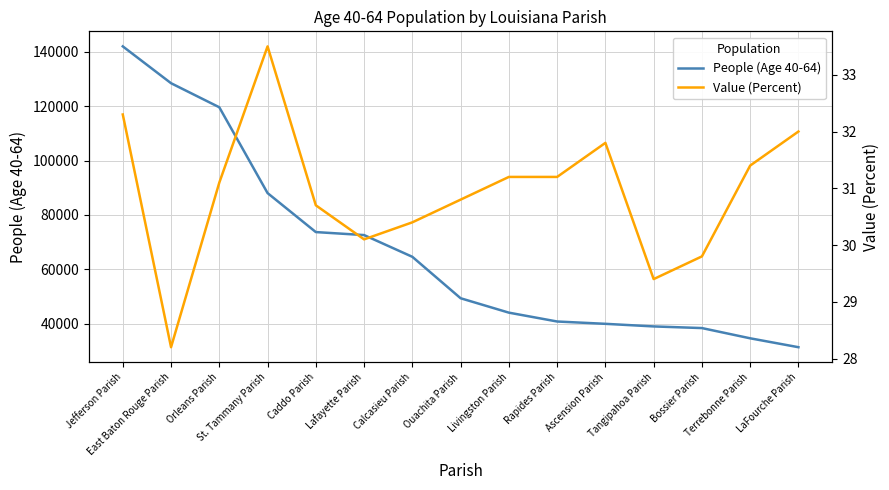

What is the difference between the highest and lowest values at Bossier Parish?

38297.2